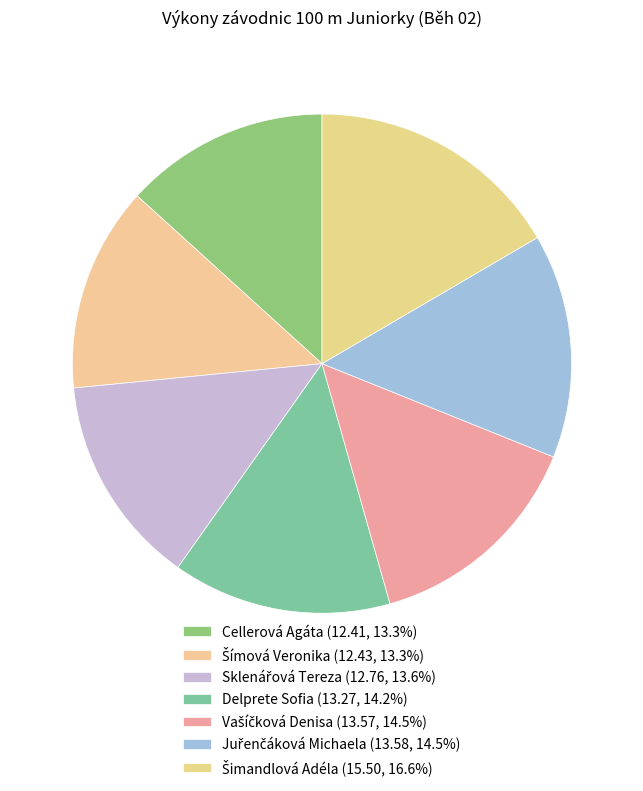

Approximately how many times larger is the value at Delprete Sofia compared to Cellerová Agáta?

1.1